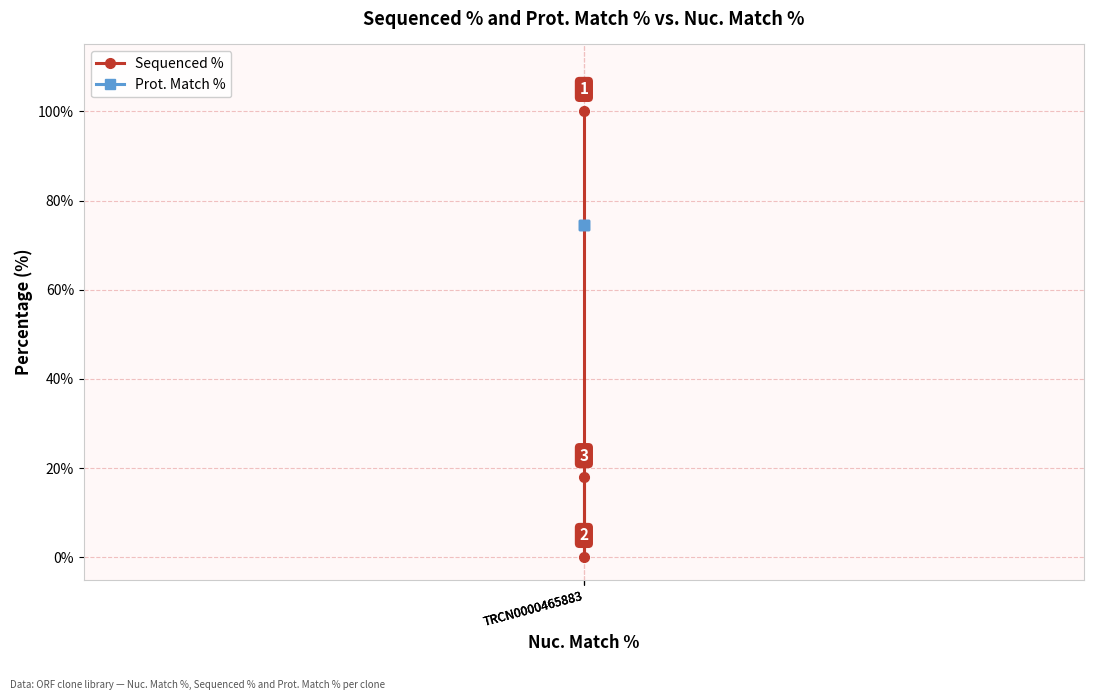

Reading right to left, what are all the values shown in this chart?

Sequenced %: TRCN0000465883=17.9	TRCN0000465883=0.0	TRCN0000465883=100.0
Prot. Match %: TRCN0000465883=74.4	TRCN0000465883=74.4	TRCN0000465883=74.4